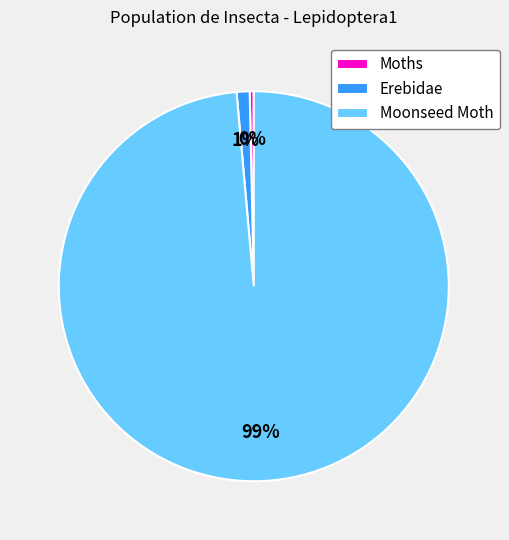

Which category accounts for the majority?

Moonseed Moth